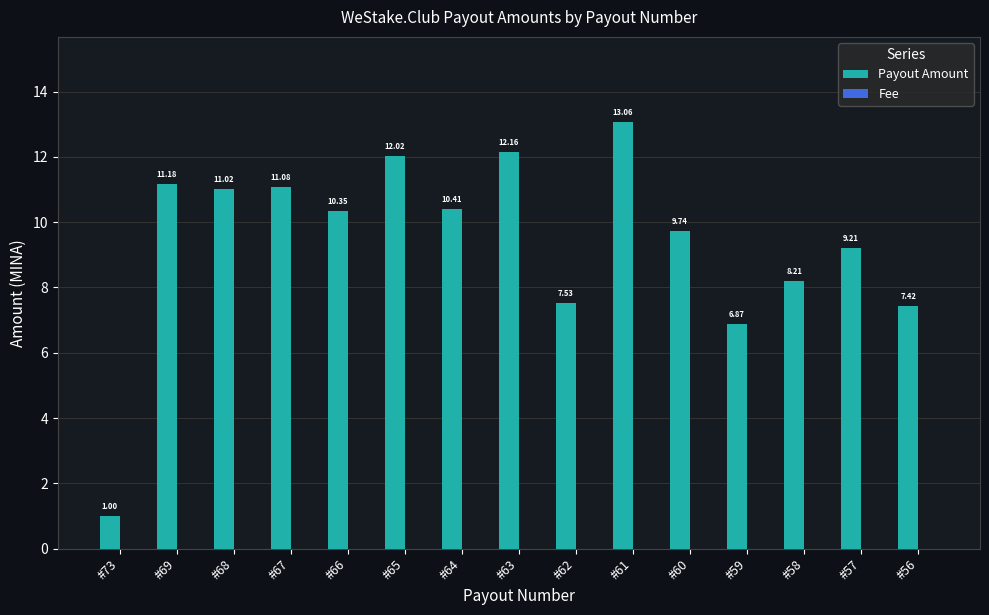

How many data points in Payout Amount are above 10?

8